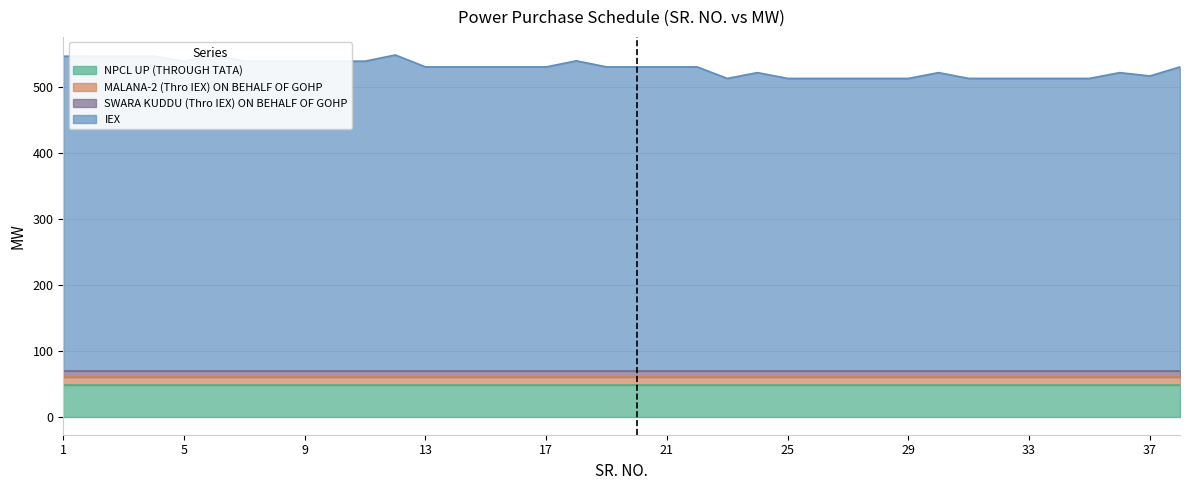

What is the difference between the maximum and second lowest values in the IEX series?

35.6